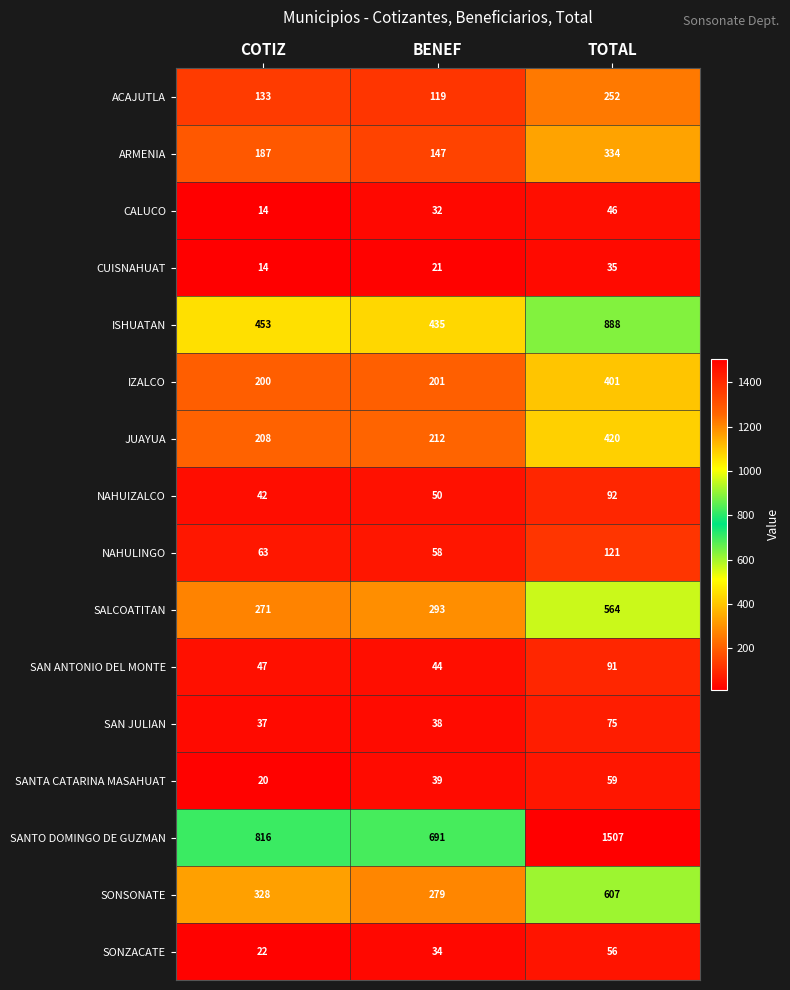

Rank the categories by SALCOATITAN value from lowest to highest.

COTIZ, BENEF, TOTAL